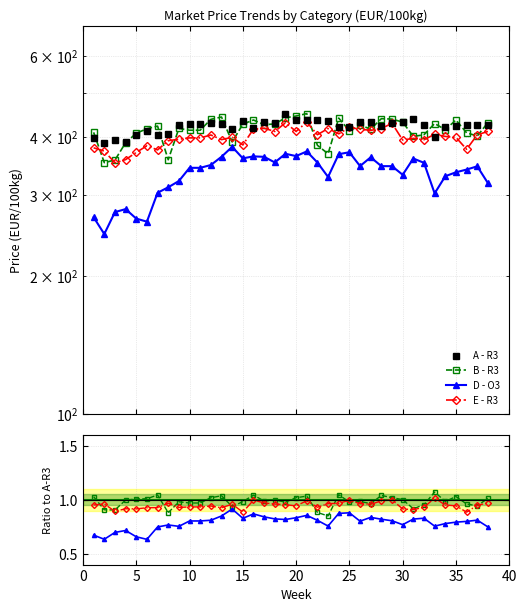

At 4, list the series in order from smallest to largest.

D - O3, E - R3, B - R3, A - R3